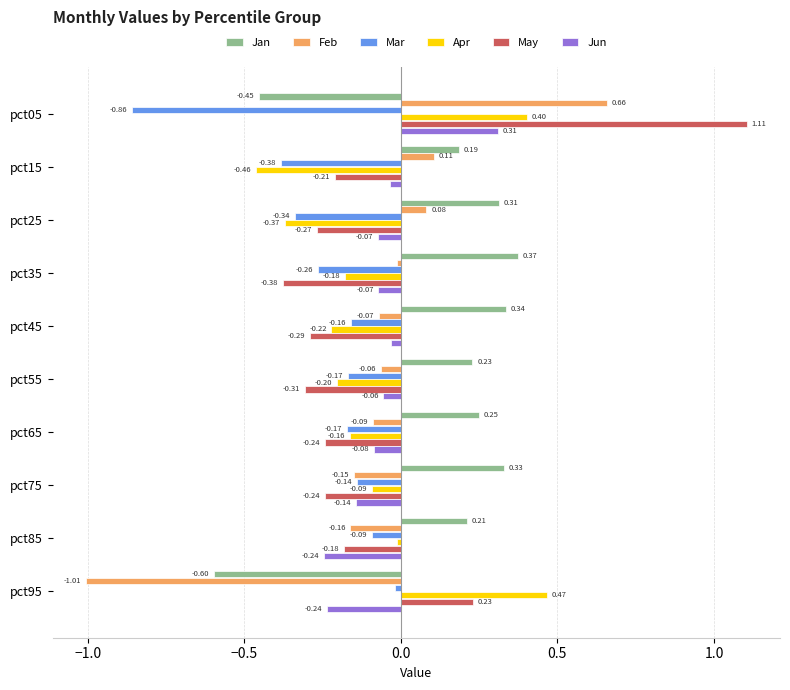

Rank the series by their maximum value, from highest to lowest.

May, Feb, Apr, Jan, Jun, Mar